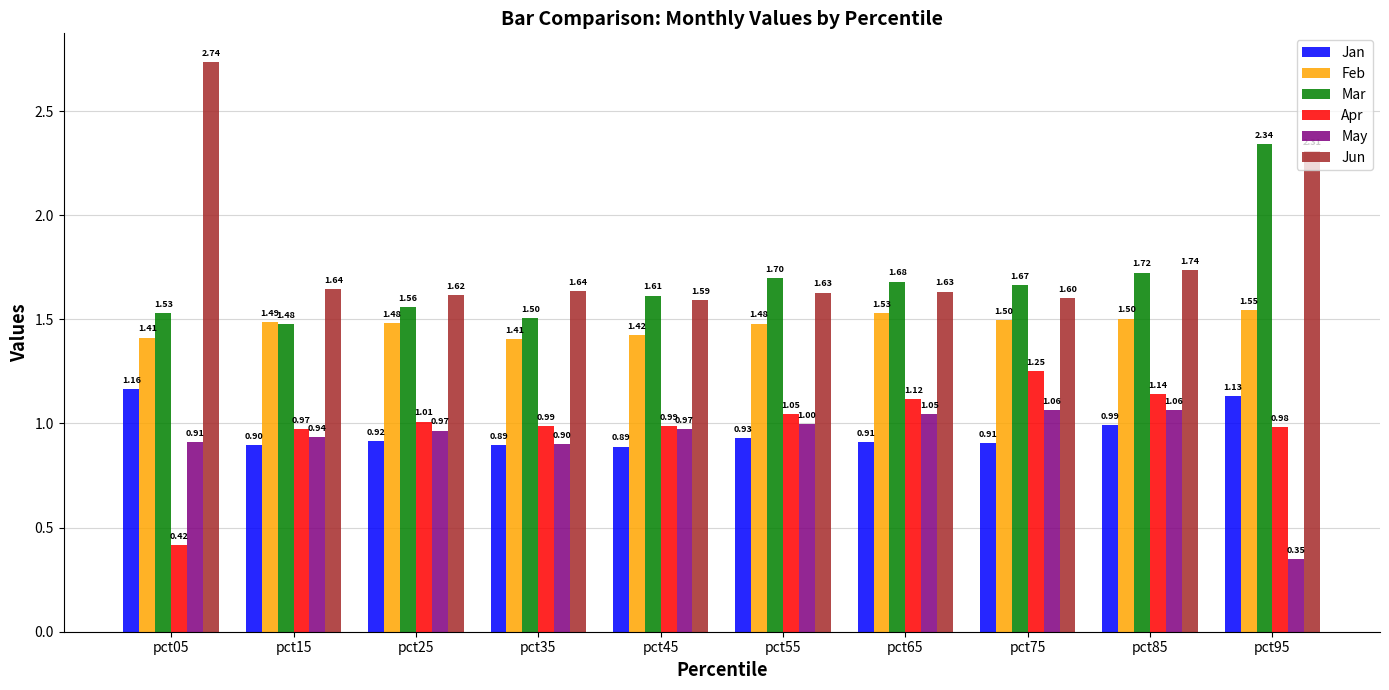

Rank the series at pct55 from highest to lowest value.

Mar, Jun, Feb, Apr, May, Jan